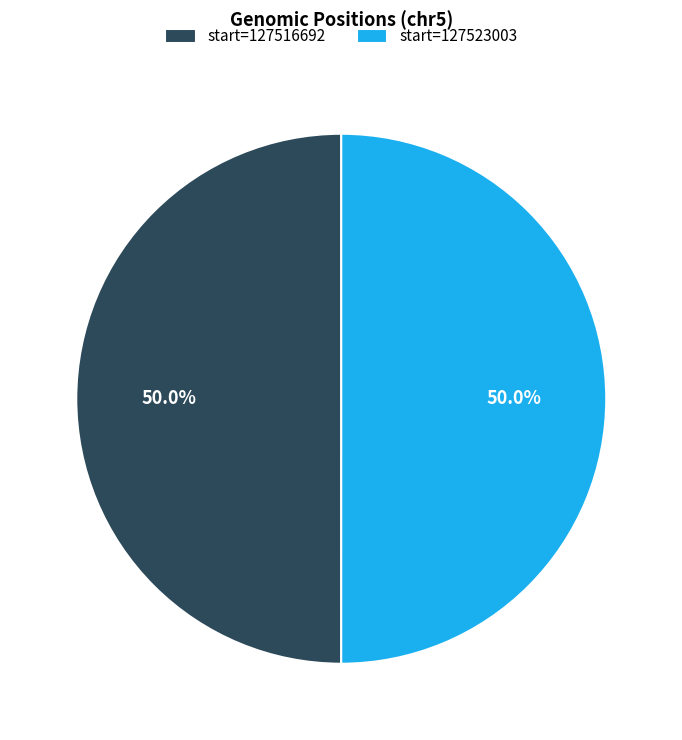

What percentage is NOT represented by start=127516692?

50.0%